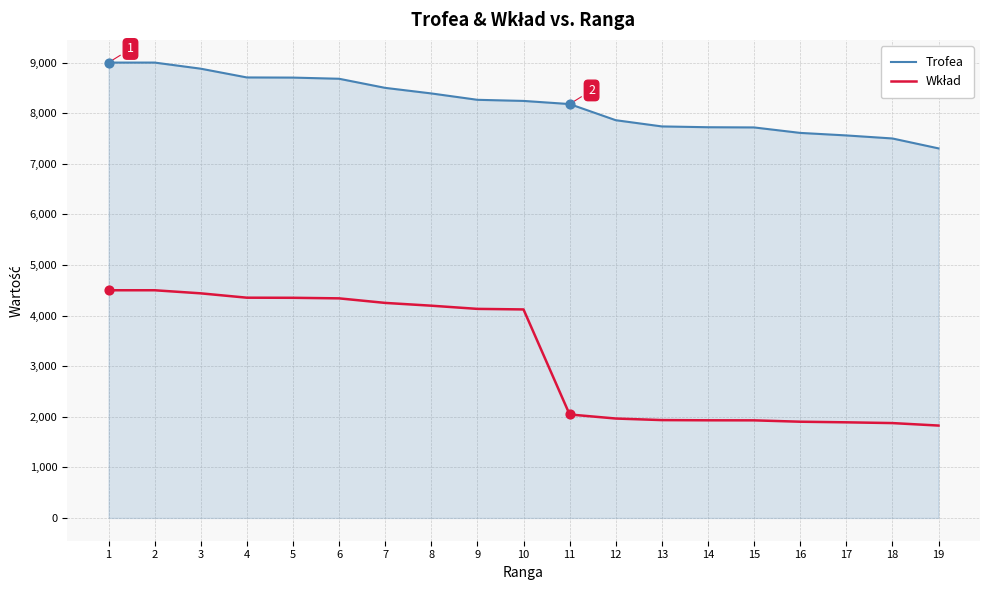

At how many categories does at least one series exceed 3468?

19